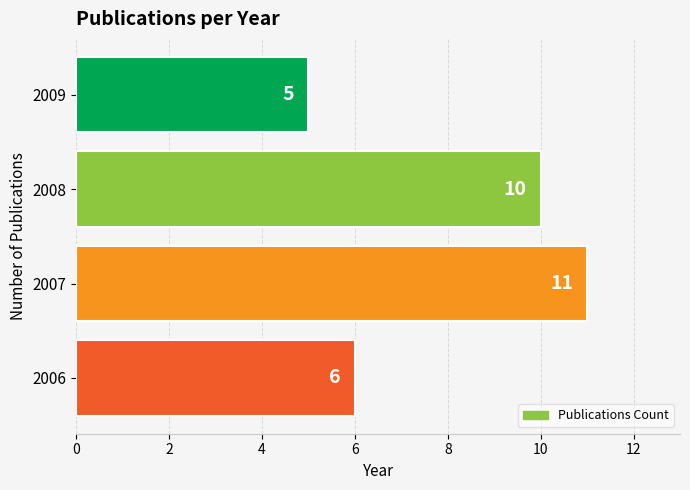

How many values are between 6 and 11?

3